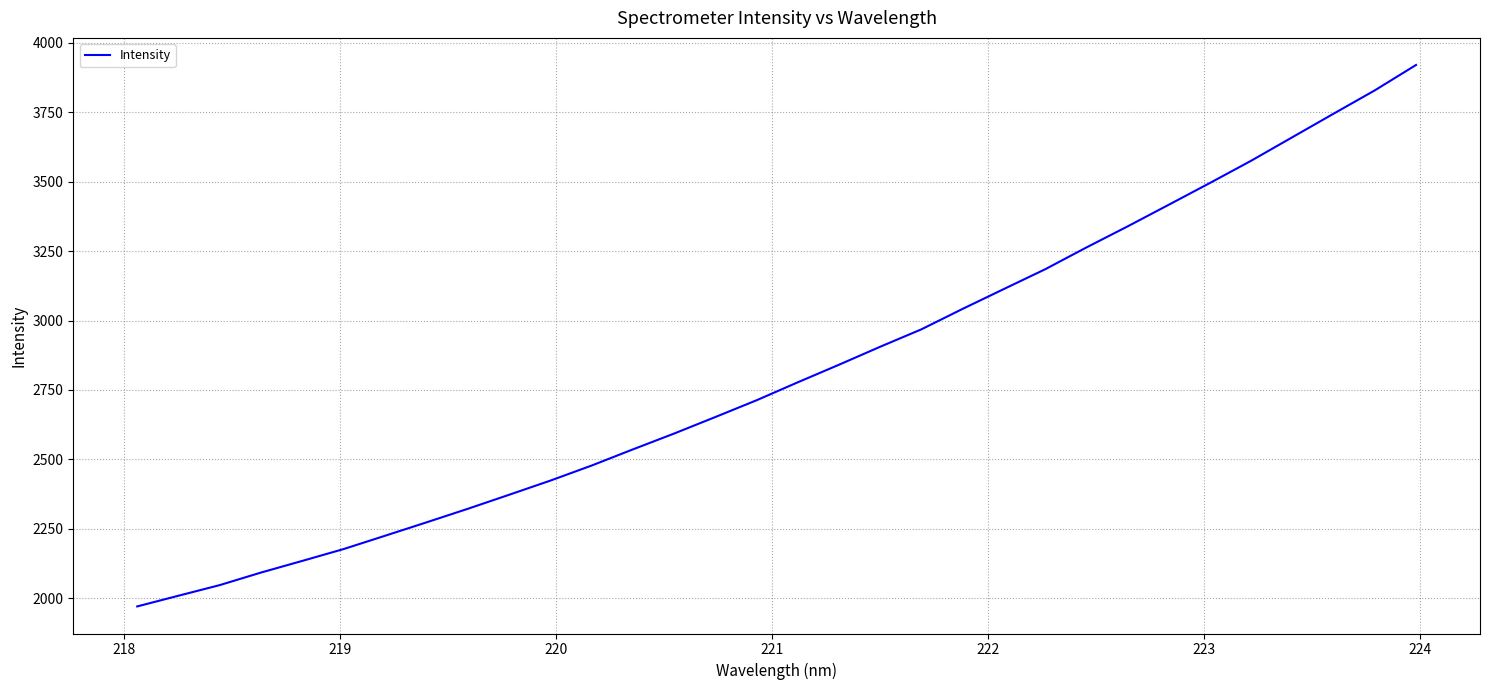

How many lines are shown in the chart?

1